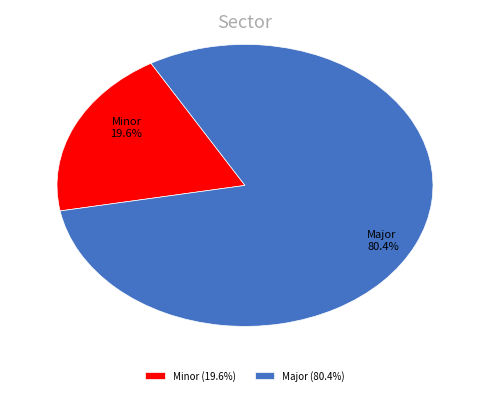

What is the largest slice in the pie chart?

Major (80.4%)